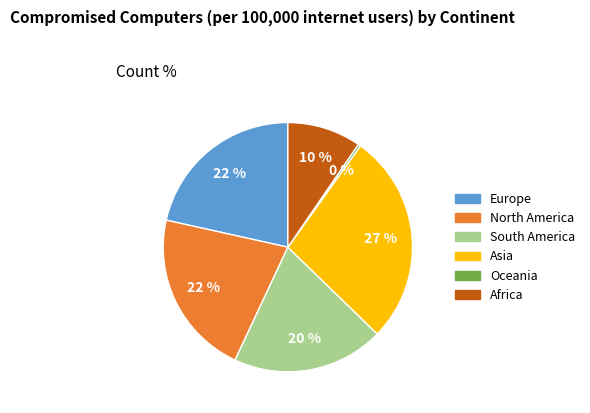

To the nearest percent, what is the average slice percentage?

17%